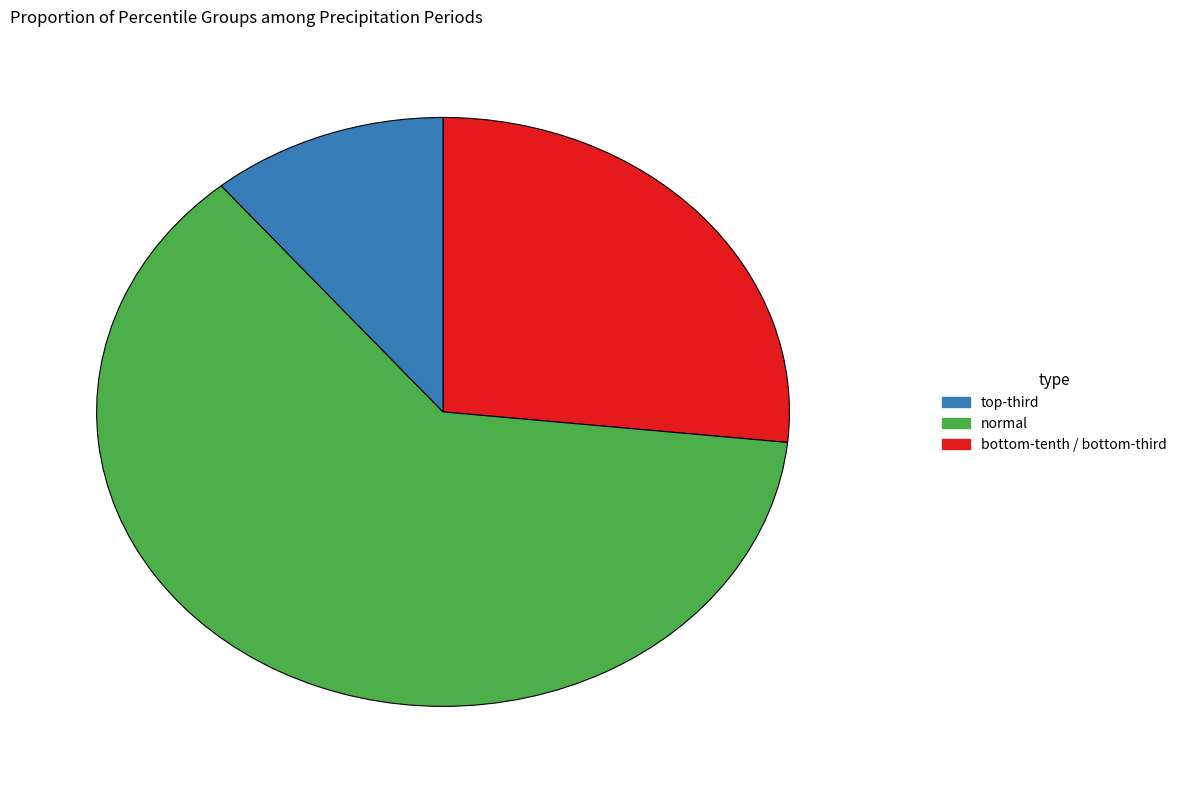

Does any single category account for the majority?

Yes